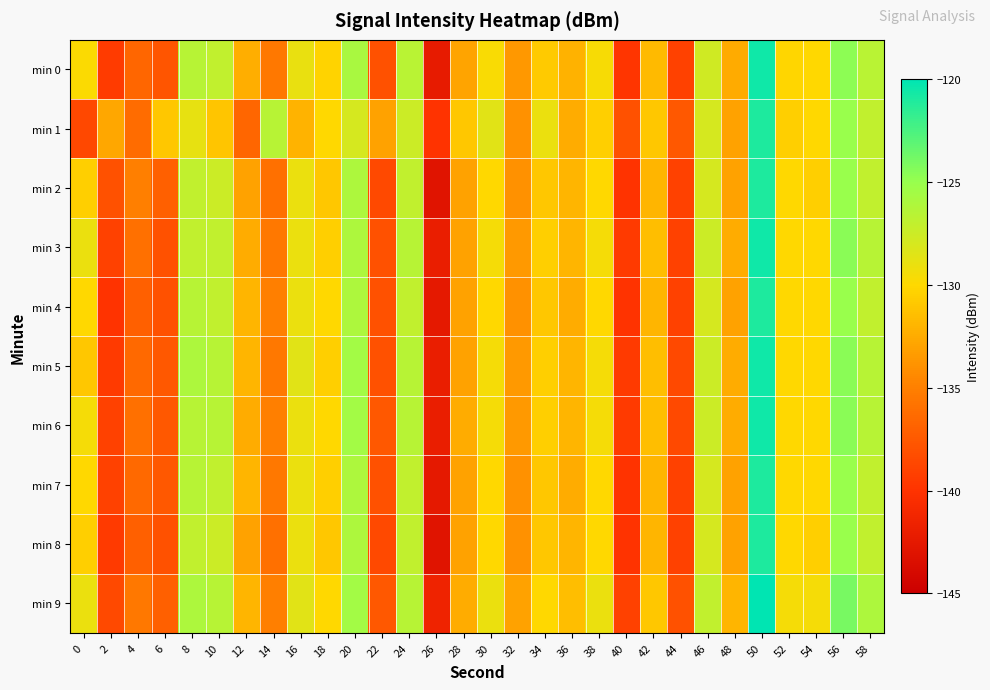

Reading right to left, extract all data points from this chart.

min 0: 58=-126.6	56=-124.6	54=-130.0	52=-130.1	50=-120.6	48=-132.5	46=-127.7	44=-139.0	42=-131.7	40=-139.8	38=-129.6	36=-132.1	34=-130.8	32=-133.6	30=-129.7	28=-133.0	26=-142.3	24=-126.6	22=-138.0	20=-125.8	18=-130.3	16=-128.9	14=-135.5	12=-132.4	10=-126.9	8=-126.5	6=-137.7	4=-136.6	2=-139.4	0=-129.8
min 1: 58=-127.0	56=-125.0	54=-130.0	52=-130.5	50=-121.0	48=-133.0	46=-128.0	44=-137.5	42=-131.0	40=-138.0	38=-130.5	36=-132.5	34=-129.0	32=-134.0	30=-128.5	28=-131.0	26=-140.0	24=-127.5	22=-133.0	20=-128.0	18=-130.0	16=-132.1	14=-126.5	12=-136.7	10=-131.1	8=-128.8	6=-131.0	4=-136.3	2=-132.7	0=-138.6
min 2: 58=-127.0	56=-125.0	54=-130.5	52=-130.0	50=-121.0	48=-133.0	46=-128.0	44=-139.0	42=-132.0	40=-140.0	38=-130.0	36=-132.0	34=-131.0	32=-134.0	30=-130.0	28=-133.0	26=-143.0	24=-127.0	22=-138.5	20=-126.0	18=-131.0	16=-129.0	14=-136.0	12=-133.0	10=-127.5	8=-127.0	6=-137.0	4=-135.0	2=-138.0	0=-130.5
min 3: 58=-126.5	56=-124.5	54=-130.0	52=-130.0	50=-120.5	48=-132.5	46=-127.5	44=-139.0	42=-131.5	40=-139.5	38=-129.5	36=-132.0	34=-130.5	32=-133.5	30=-129.5	28=-133.0	26=-142.0	24=-126.5	22=-138.0	20=-126.0	18=-130.5	16=-129.0	14=-135.5	12=-132.5	10=-127.0	8=-127.0	6=-138.0	4=-136.0	2=-139.0	0=-129.0
min 4: 58=-127.0	56=-125.0	54=-130.0	52=-130.0	50=-121.0	48=-133.0	46=-128.0	44=-139.0	42=-132.0	40=-140.0	38=-130.0	36=-132.5	34=-131.0	32=-134.0	30=-130.0	28=-133.0	26=-142.5	24=-127.0	22=-138.0	20=-126.0	18=-130.0	16=-129.0	14=-135.0	12=-132.0	10=-127.0	8=-126.5	6=-138.0	4=-137.0	2=-140.0	0=-130.0
min 5: 58=-126.5	56=-124.5	54=-130.0	52=-130.0	50=-120.5	48=-132.5	46=-127.5	44=-138.5	42=-131.5	40=-139.5	38=-129.5	36=-132.0	34=-130.5	32=-133.5	30=-129.5	28=-133.0	26=-142.0	24=-126.5	22=-138.0	20=-125.5	18=-130.5	16=-128.5	14=-135.5	12=-132.0	10=-126.5	8=-126.0	6=-137.5	4=-136.5	2=-139.5	0=-131.0
min 6: 58=-126.5	56=-124.5	54=-130.0	52=-130.0	50=-120.5	48=-132.5	46=-127.5	44=-138.5	42=-131.5	40=-139.5	38=-129.5	36=-132.0	34=-130.5	32=-133.5	30=-129.5	28=-132.5	26=-142.0	24=-126.5	22=-137.5	20=-125.5	18=-130.0	16=-129.0	14=-135.0	12=-132.5	10=-126.5	8=-126.5	6=-137.5	4=-136.0	2=-139.0	0=-129.5
min 7: 58=-127.0	56=-125.0	54=-130.0	52=-130.0	50=-121.0	48=-133.0	46=-128.0	44=-139.0	42=-132.0	40=-140.0	38=-130.0	36=-132.5	34=-131.0	32=-134.0	30=-130.0	28=-133.0	26=-142.5	24=-127.0	22=-138.0	20=-126.0	18=-130.5	16=-129.0	14=-135.5	12=-132.0	10=-127.0	8=-126.5	6=-137.5	4=-136.5	2=-139.0	0=-130.0
min 8: 58=-127.0	56=-125.0	54=-130.5	52=-130.0	50=-121.0	48=-133.0	46=-128.0	44=-139.0	42=-132.0	40=-140.0	38=-130.0	36=-132.0	34=-131.0	32=-134.0	30=-130.0	28=-133.0	26=-143.0	24=-127.0	22=-138.5	20=-126.0	18=-131.0	16=-129.0	14=-136.0	12=-133.0	10=-127.5	8=-127.0	6=-138.0	4=-137.0	2=-139.5	0=-130.5
min 9: 58=-126.0	56=-124.0	54=-129.5	52=-129.5	50=-120.0	48=-132.0	46=-127.0	44=-138.0	42=-131.0	40=-139.0	38=-129.0	36=-131.5	34=-130.0	32=-133.0	30=-129.0	28=-132.5	26=-141.5	24=-126.5	22=-137.5	20=-125.5	18=-130.0	16=-128.5	14=-135.0	12=-132.0	10=-126.5	8=-126.0	6=-137.0	4=-135.5	2=-138.5	0=-129.0